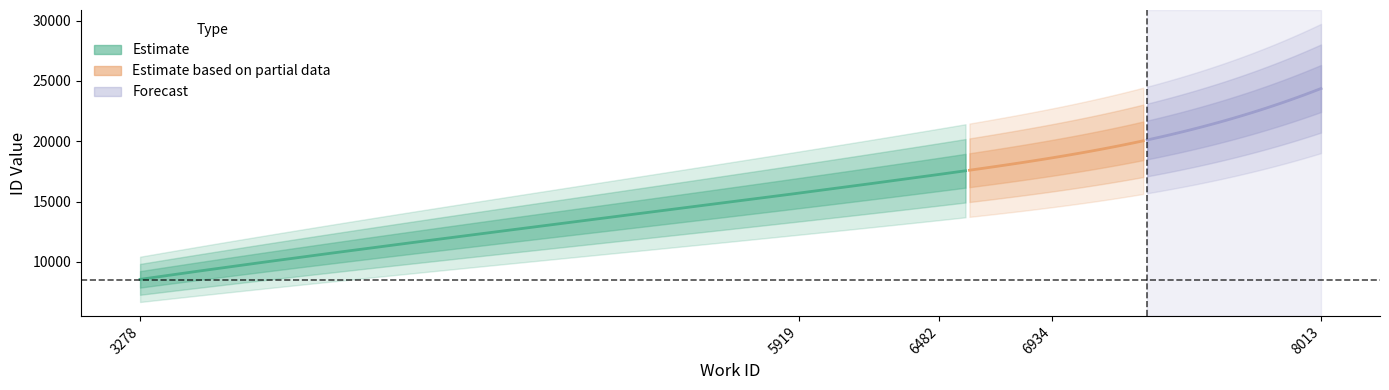

What is the average value?

16895